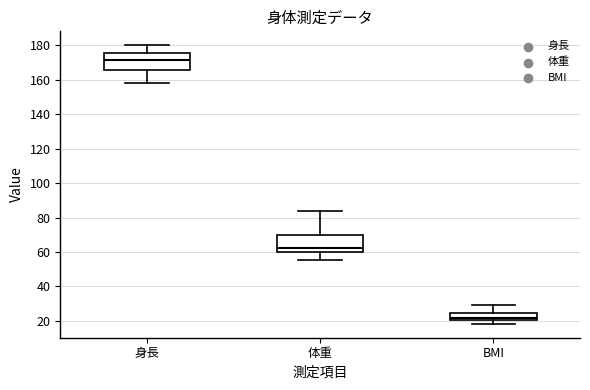

Reading left to right, read every box against the y-axis: the position of its median line, the range the box covers, and the ends of its whiskers. The values are not printed on the chart, so give them approximately, as read against the axis.

身長: median 172, box 166 to 176, whiskers 158 to 180
体重: median 62, box 60 to 70, whiskers 56 to 84
BMI: median 22, box 20 to 24, whiskers 18 to 30